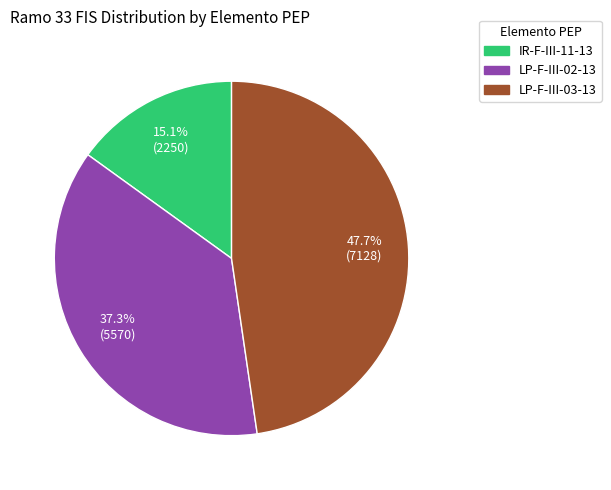

To the nearest percent, what is the difference between the largest and smallest slice percentages?

33%